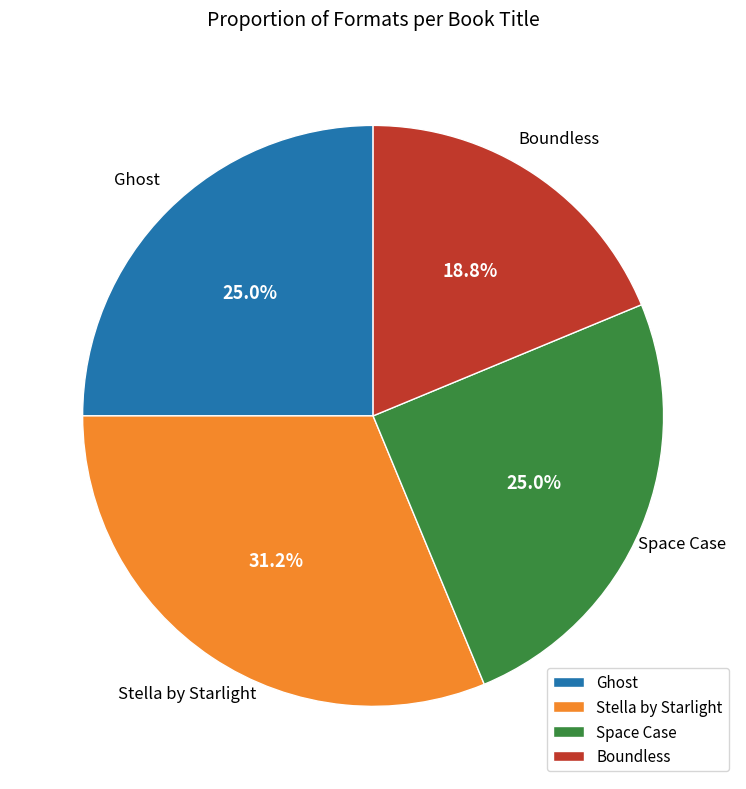

Is it true that Space Case is 31% of the pie?

False